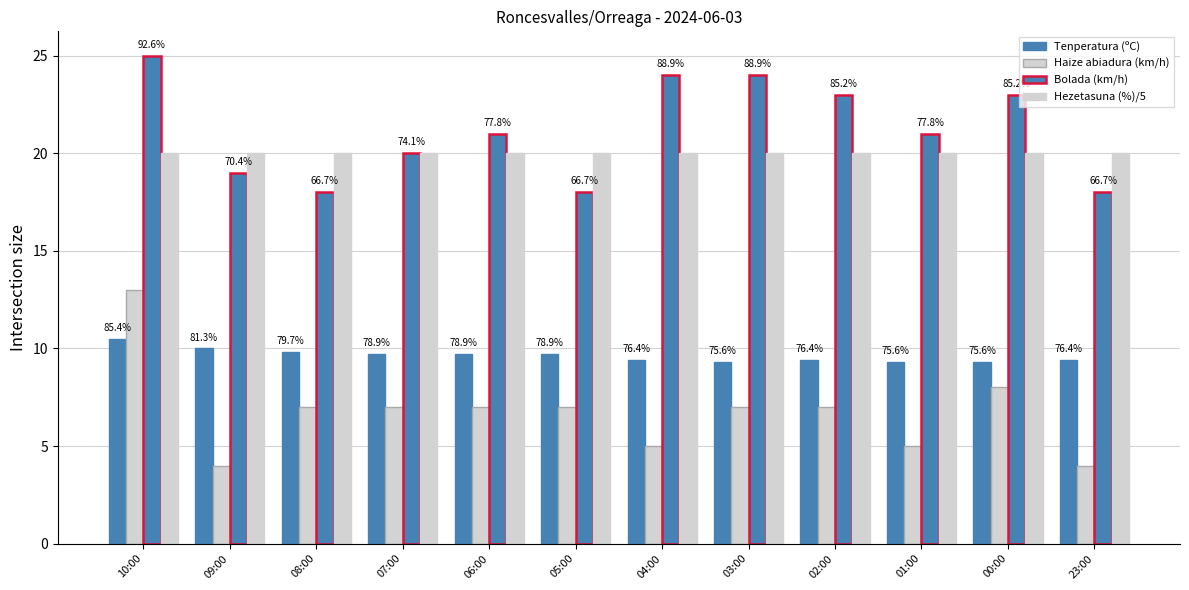

How many bars are there in each group?

4